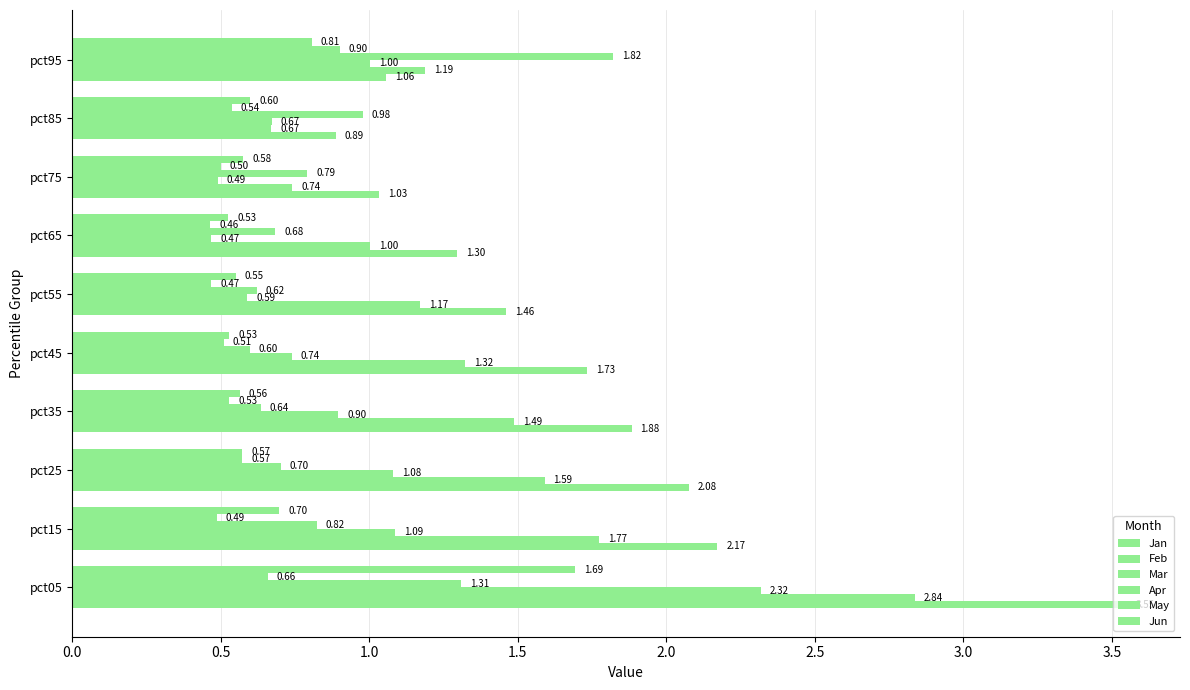

How many data points does each series have?

10